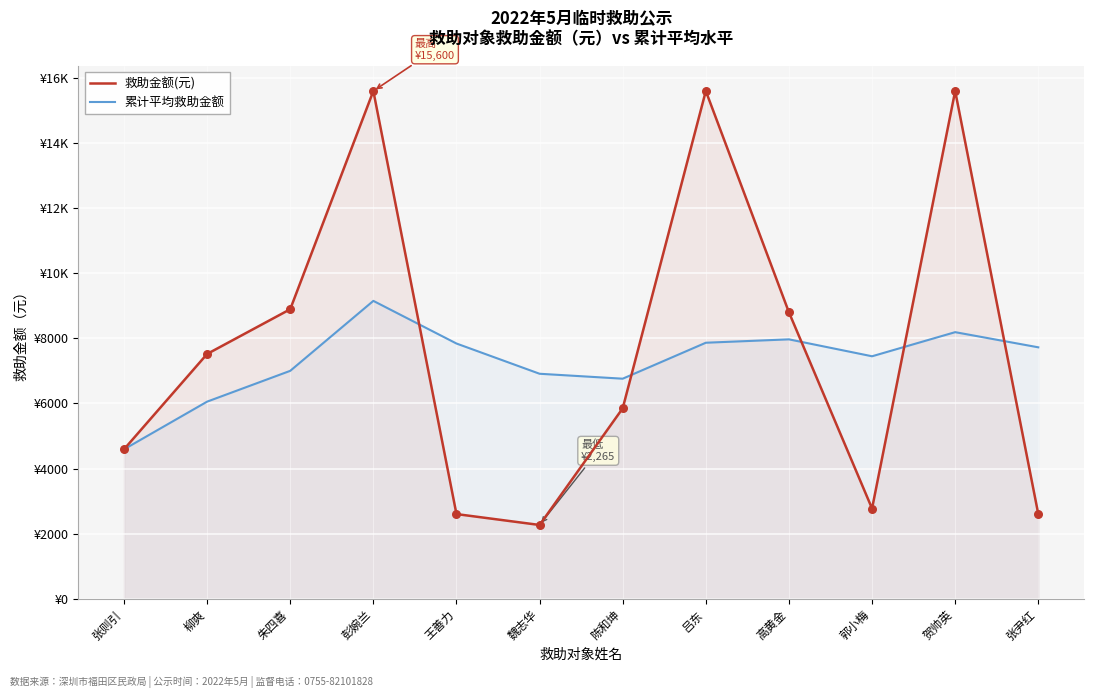

At which category is the sum across all series the highest?

彭婉兰